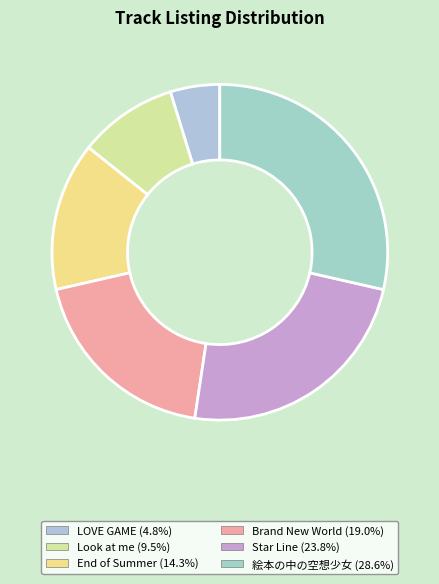

How many slices are in this pie chart?

6